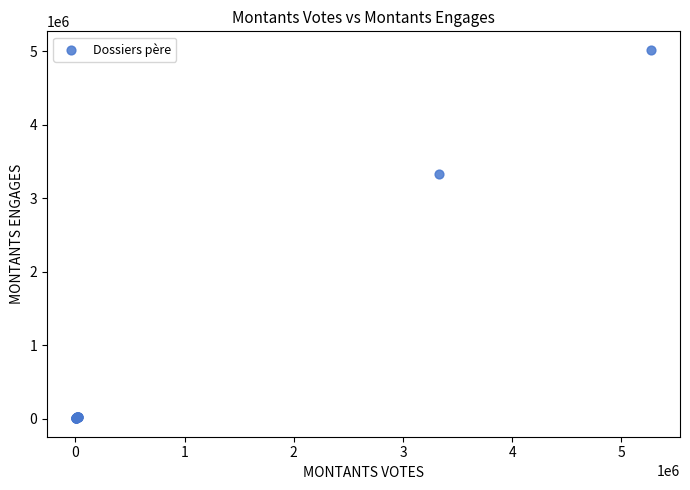

What Y value in the scatter plot is closest to 2512914?

3329508.0